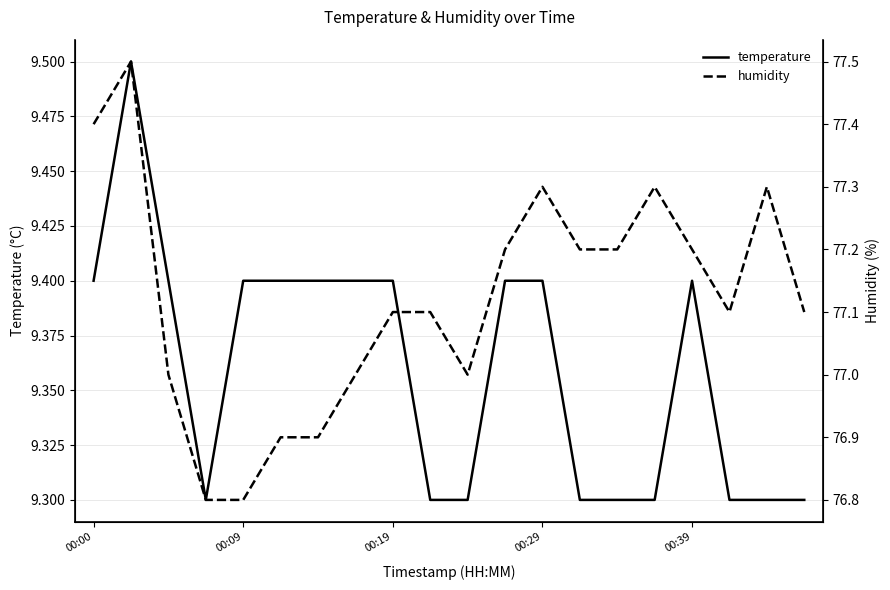

What is the greatest value displayed?

77.5